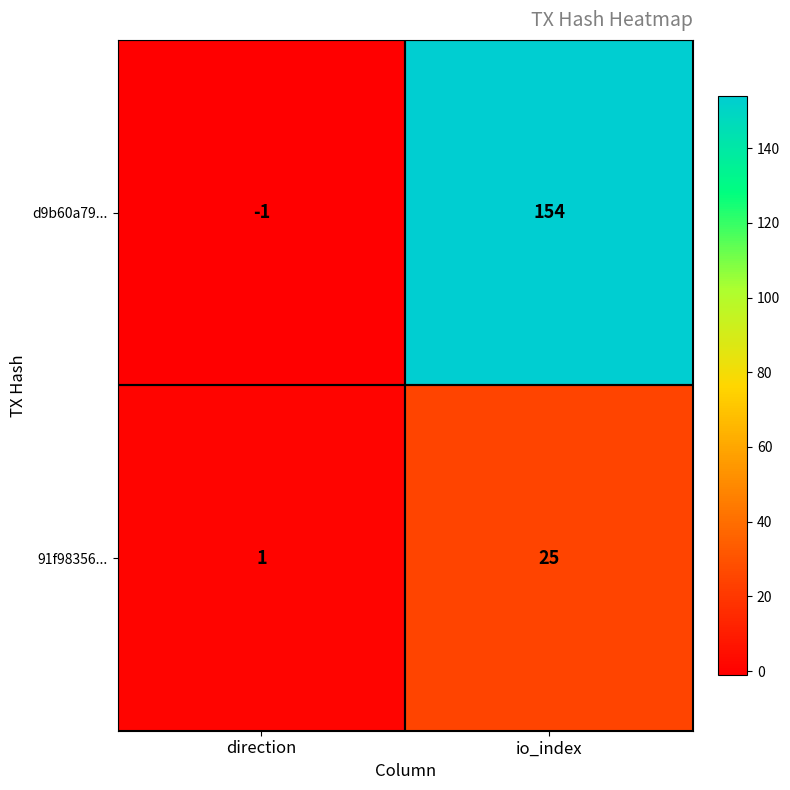

Which label corresponds to the largest value in the chart?

io_index